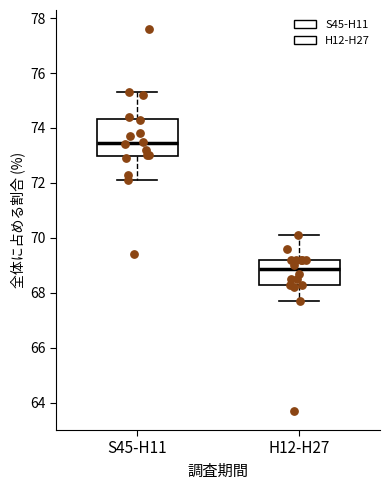

Which box has the lowest median line?

H12-H27